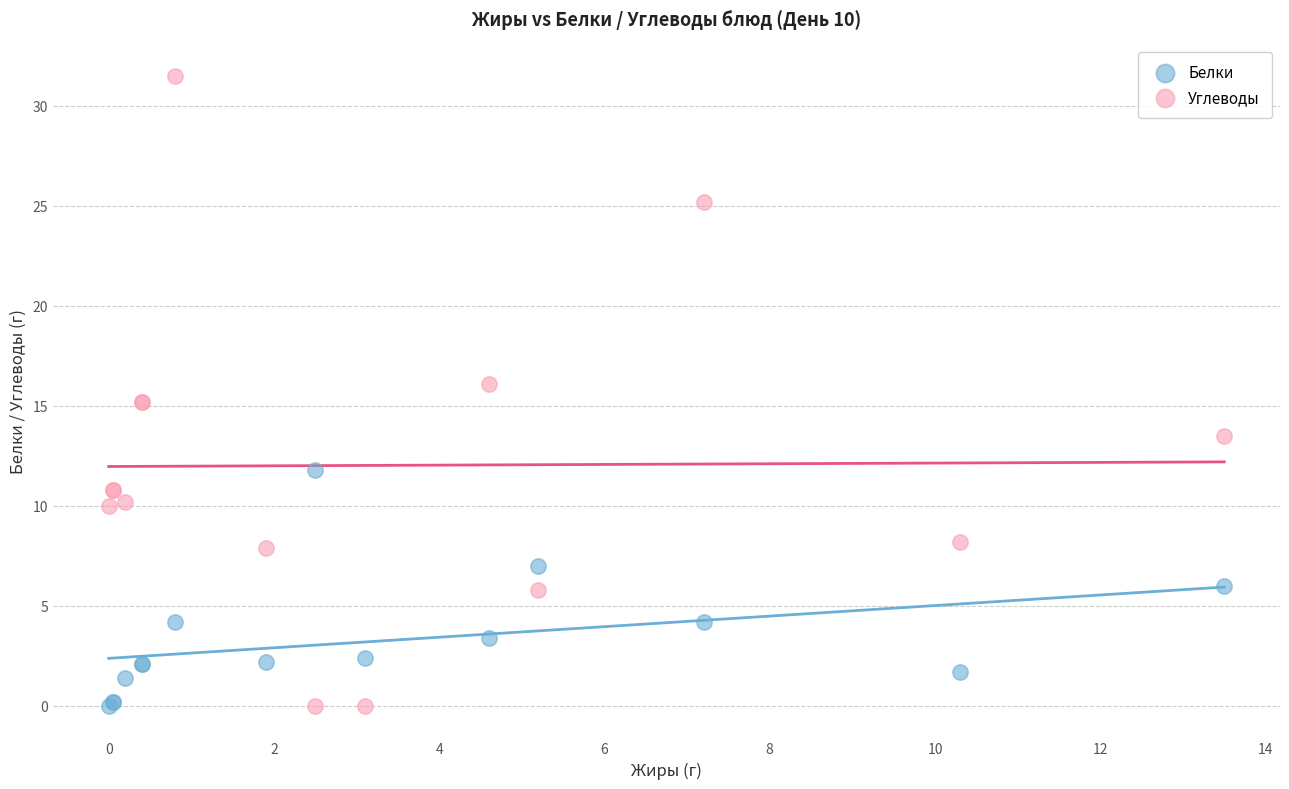

Which series contains the highest Y value?

Углеводы